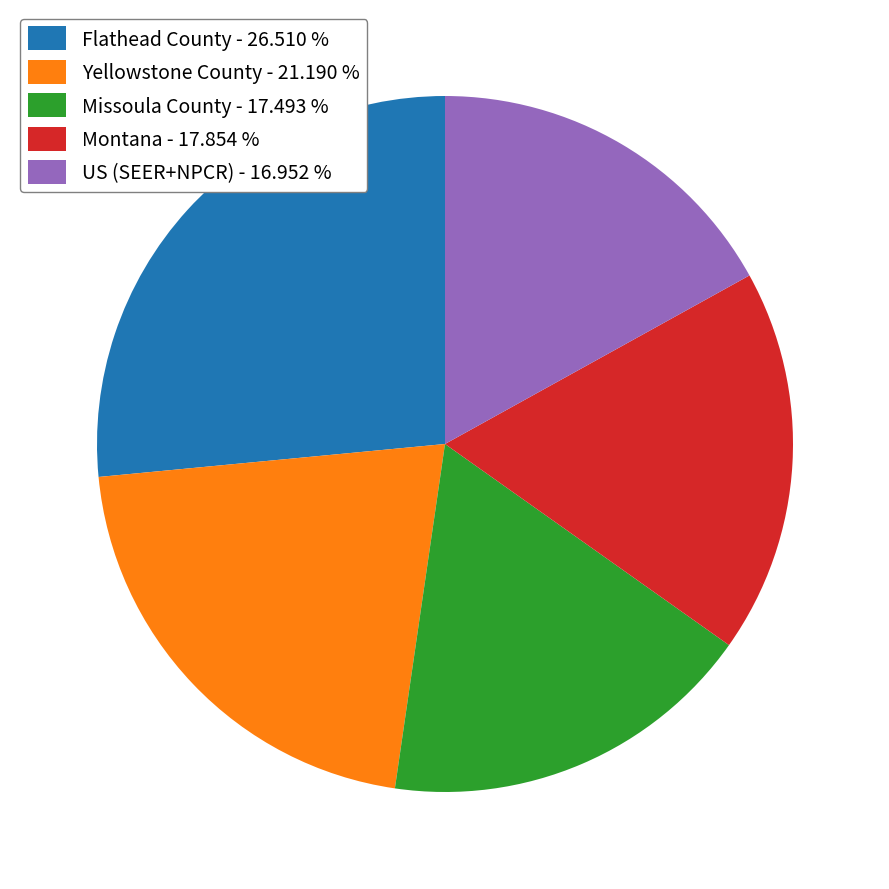

Does Missoula County - 17.493 % represent more than half of the total?

No